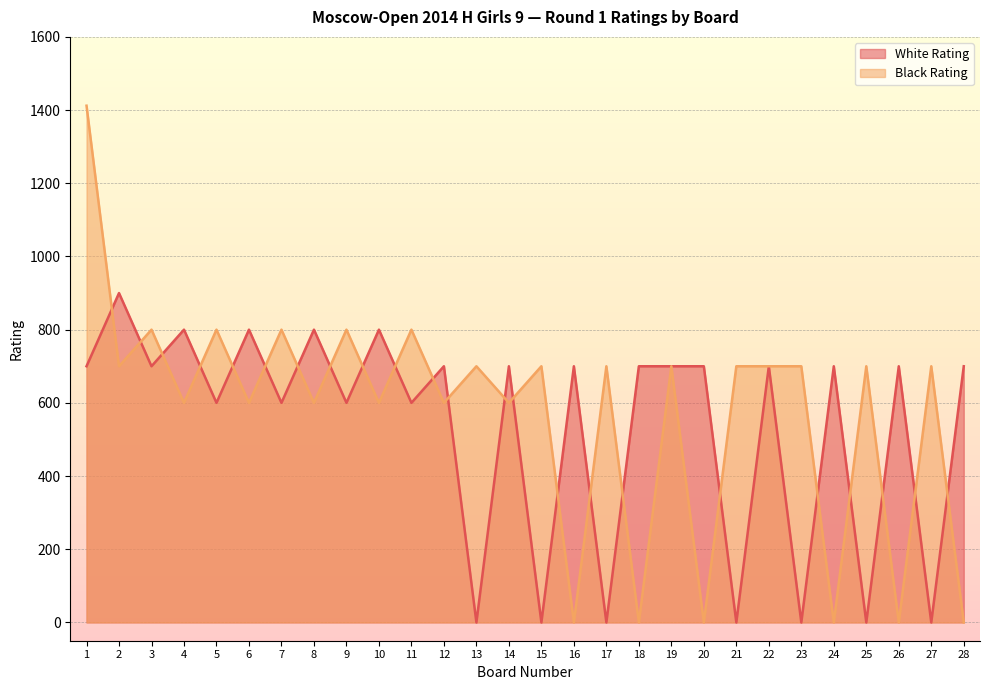

At how many categories does at least one series exceed 1336?

1